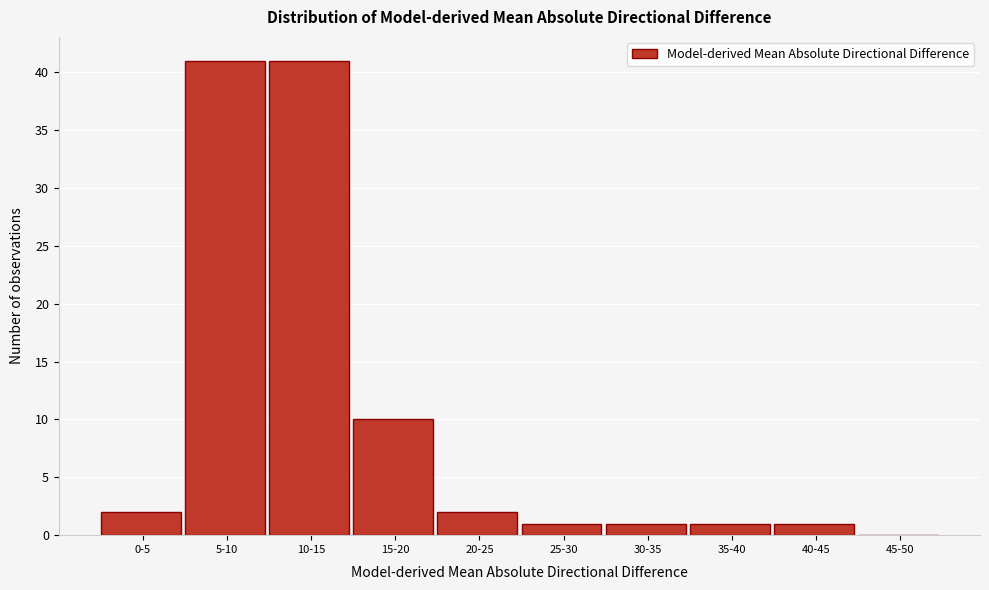

Reading right to left, extract all data points from this chart.

45-50=0	40-45=1	35-40=1	30-35=1	25-30=1	20-25=2	15-20=10	10-15=41	5-10=41	0-5=2